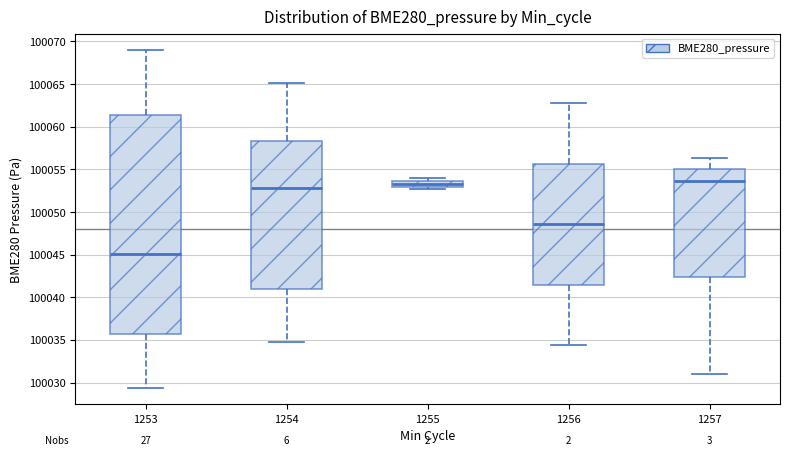

Comparing the boxes themselves (not the whiskers), which one is the tallest?

1253